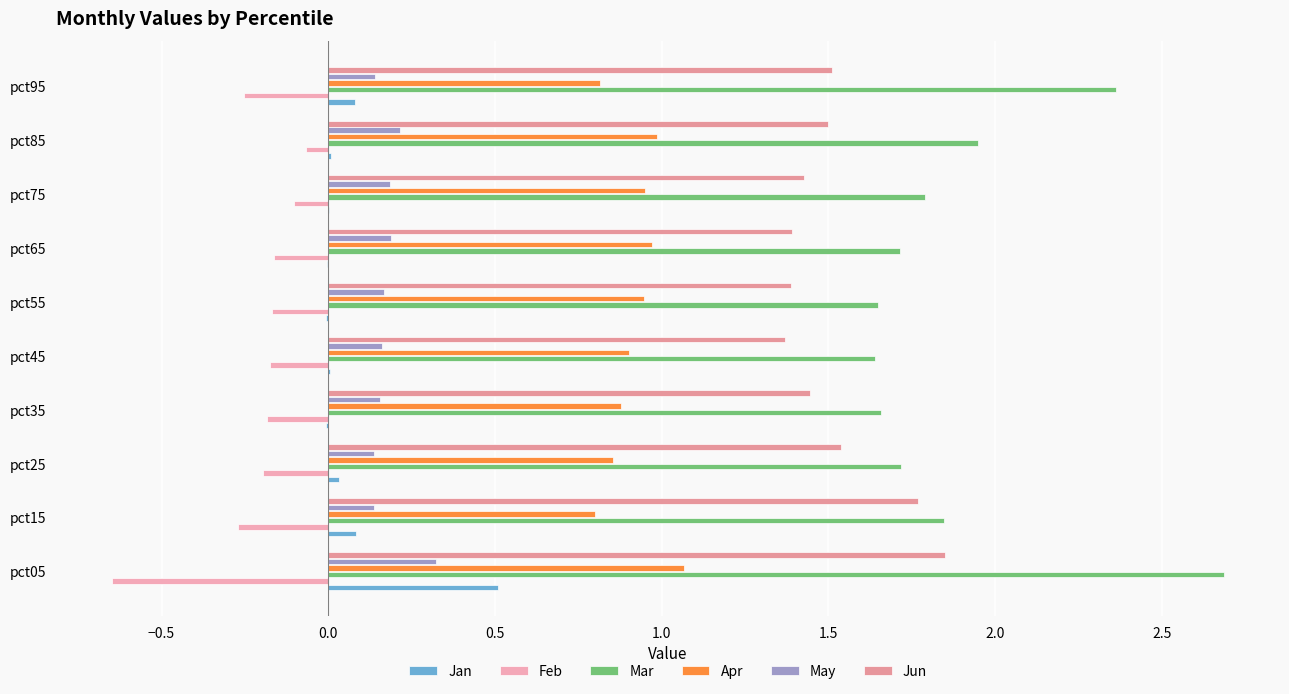

How many categories are shown in the chart?

10